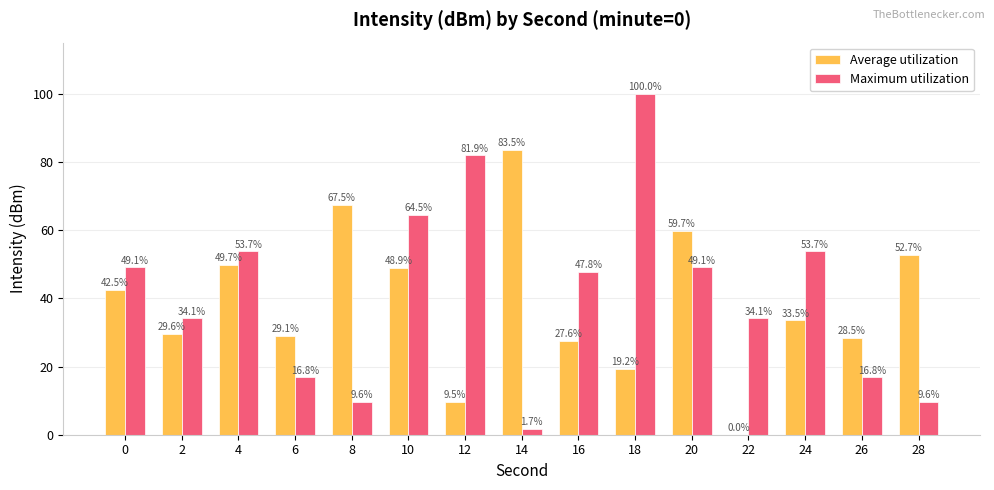

Reading right to left, extract all data points from this chart.

Average utilization: 52.7	28.5	33.5	0.0	59.7	19.2	27.6	83.5	9.5	48.9	67.5	29.1	49.7	29.6	42.5
Maximum utilization: 9.6	16.8	53.7	34.1	49.1	100.0	47.8	1.7	81.9	64.5	9.6	16.8	53.7	34.1	49.1